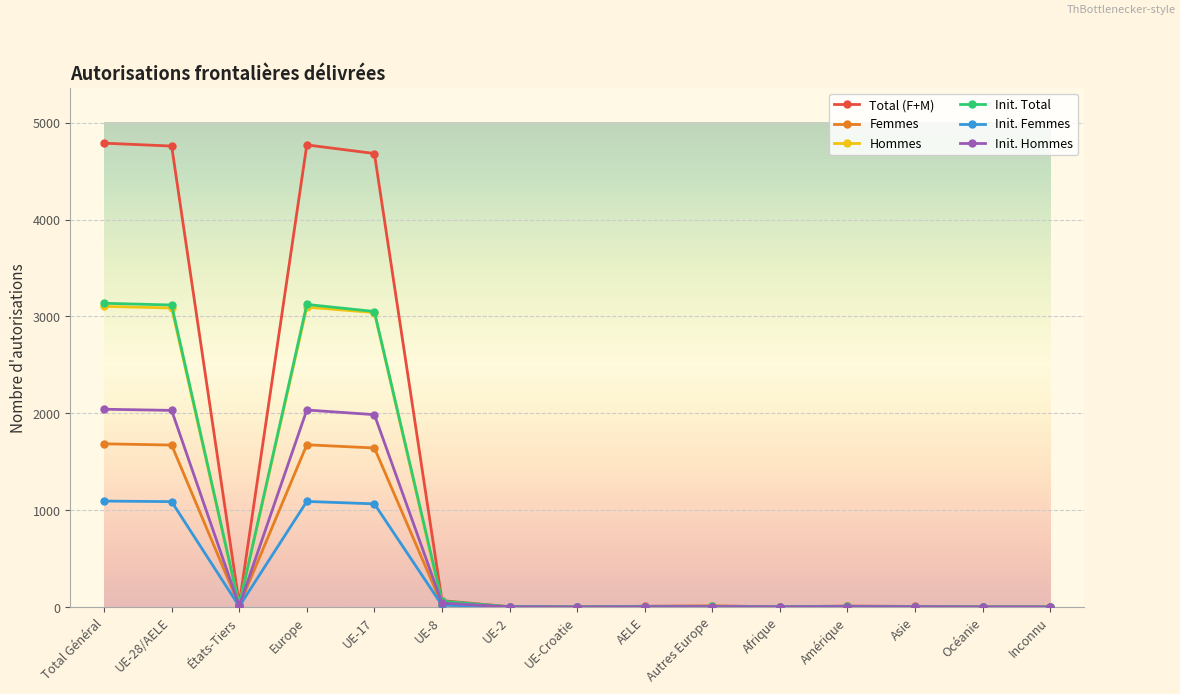

True or false: Femmes has more than 0 points higher than both neighbors.

True